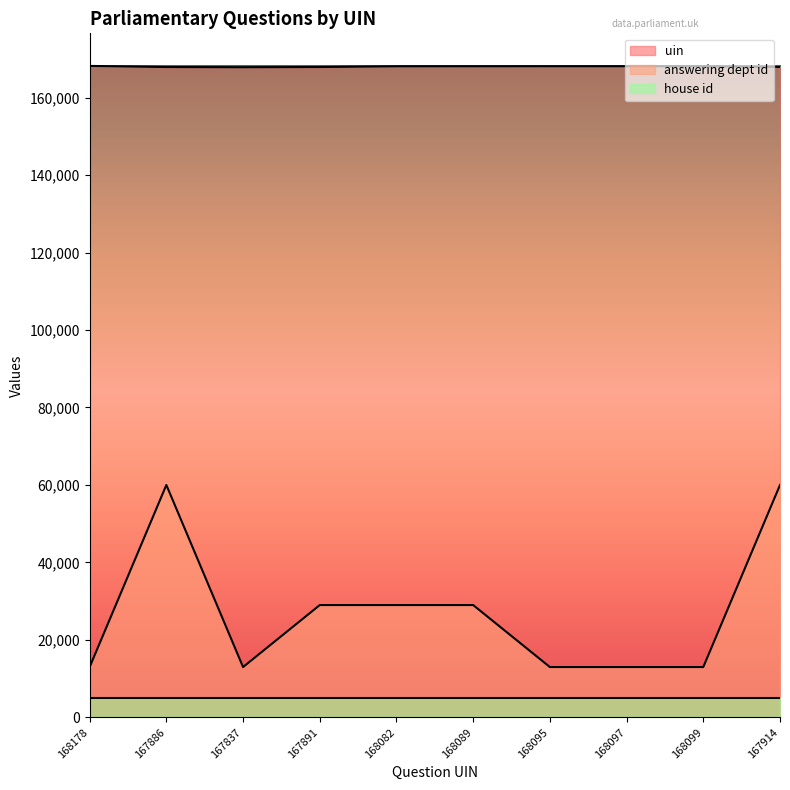

Where is the first local maximum for answering dept id?

167886